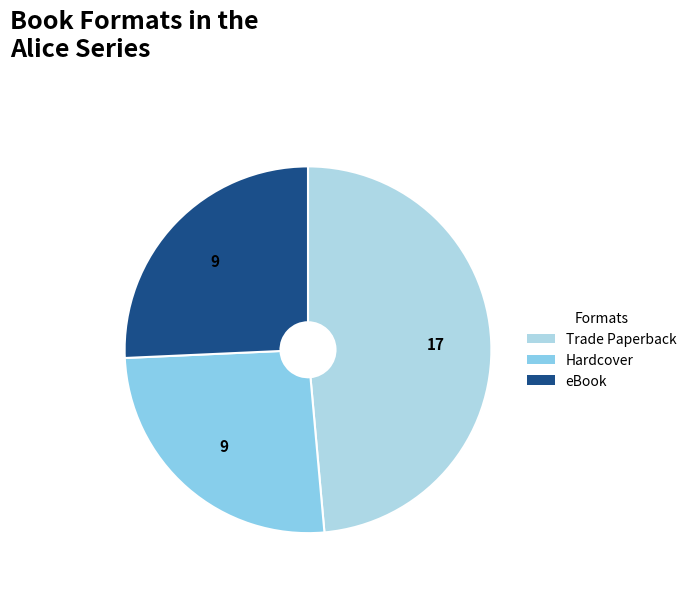

The Trade Paperback slice represents 49% of the pie. True or false?

True